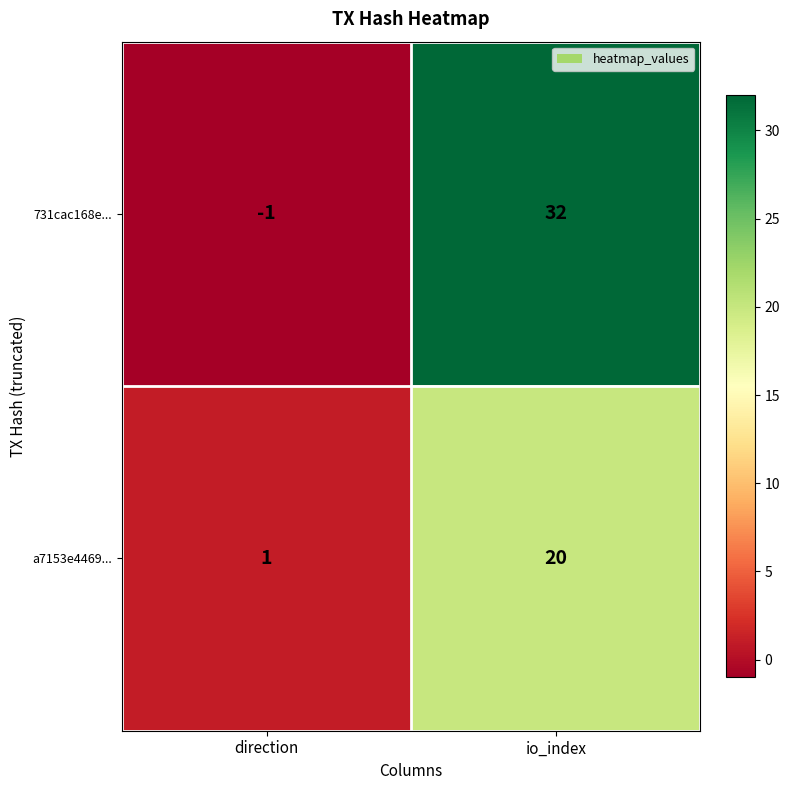

How many categories are shown in the chart?

2